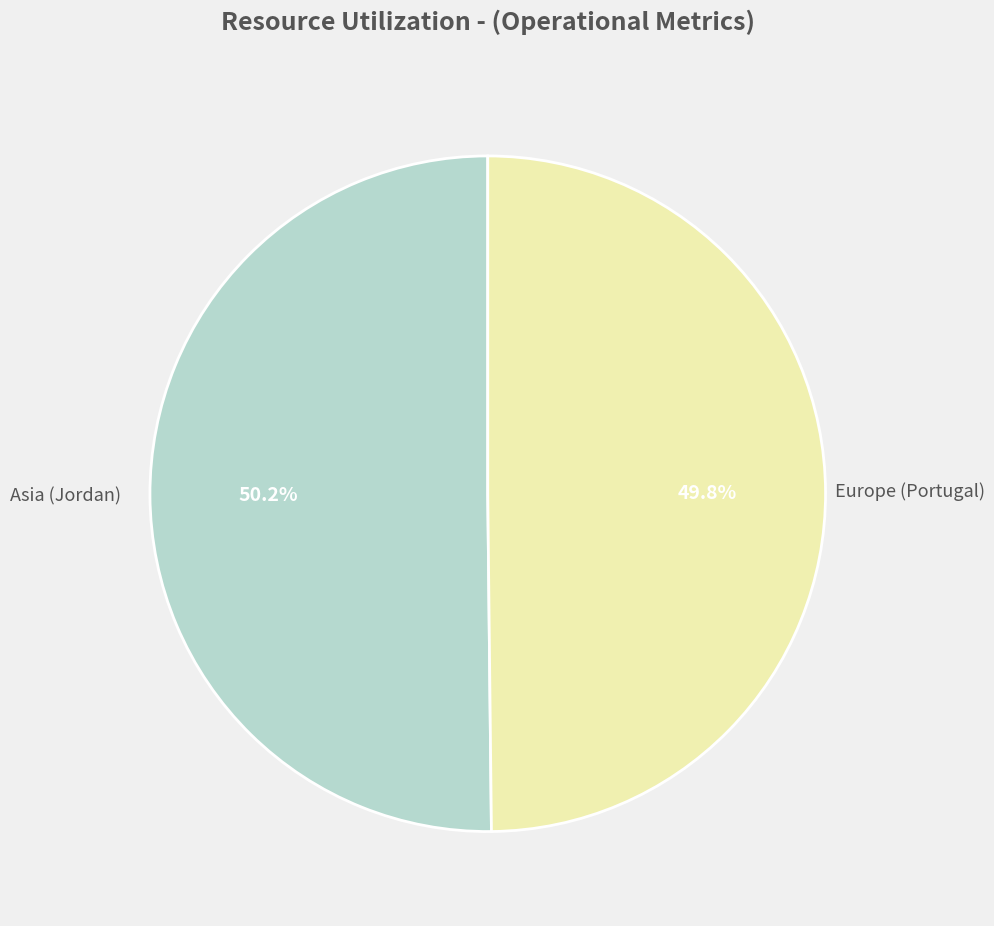

Does any single category account for the majority?

Yes